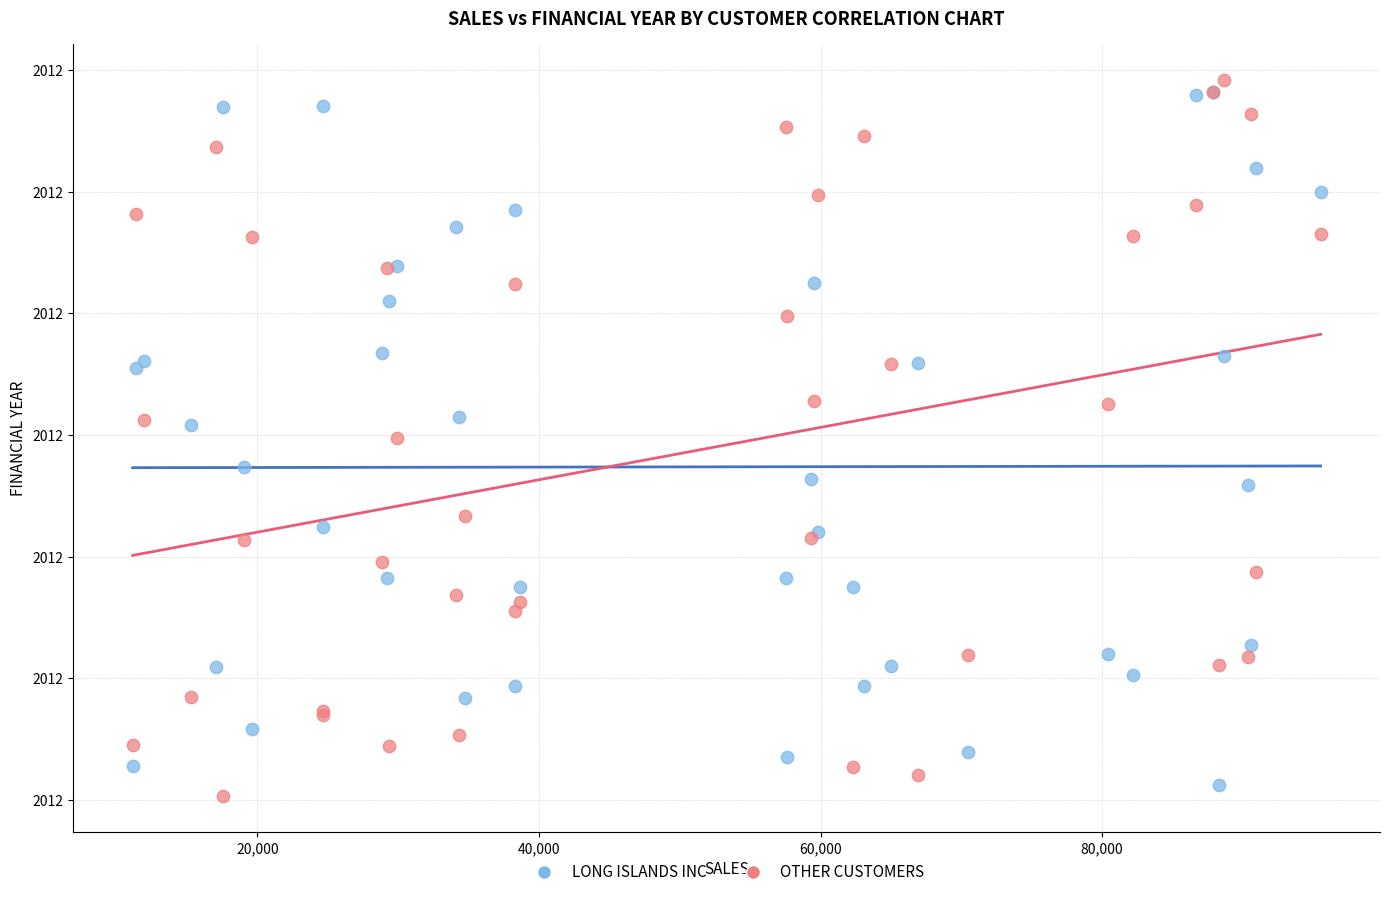

Which series reaches the minimum Y coordinate?

OTHER CUSTOMERS